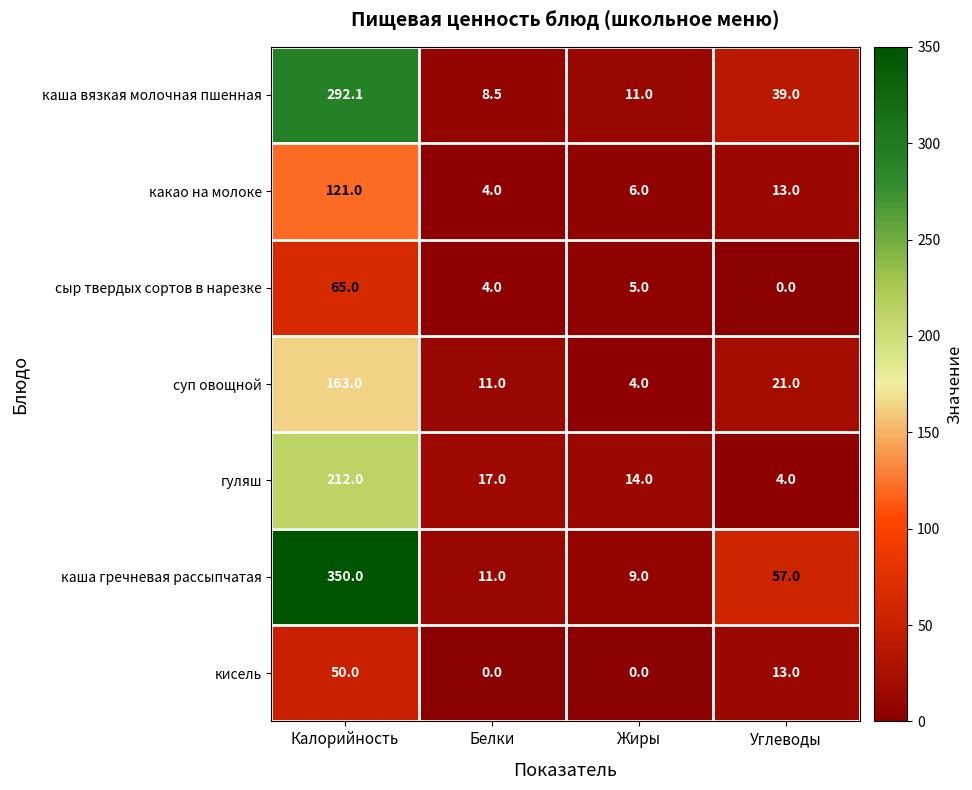

What is the maximum value shown in the chart?

350.0